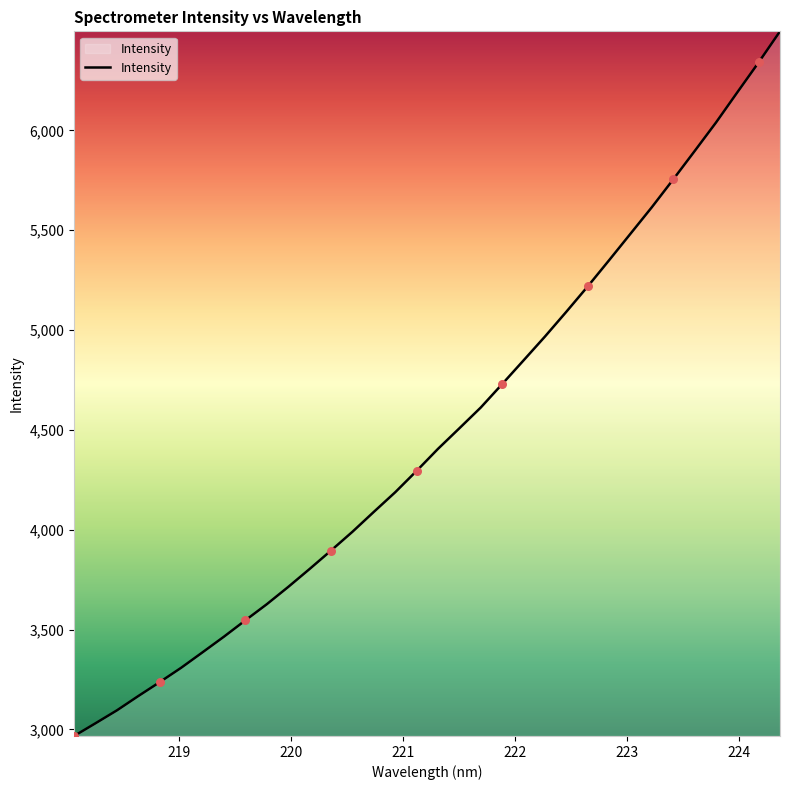

What is the maximum value shown in the chart?

6496.0